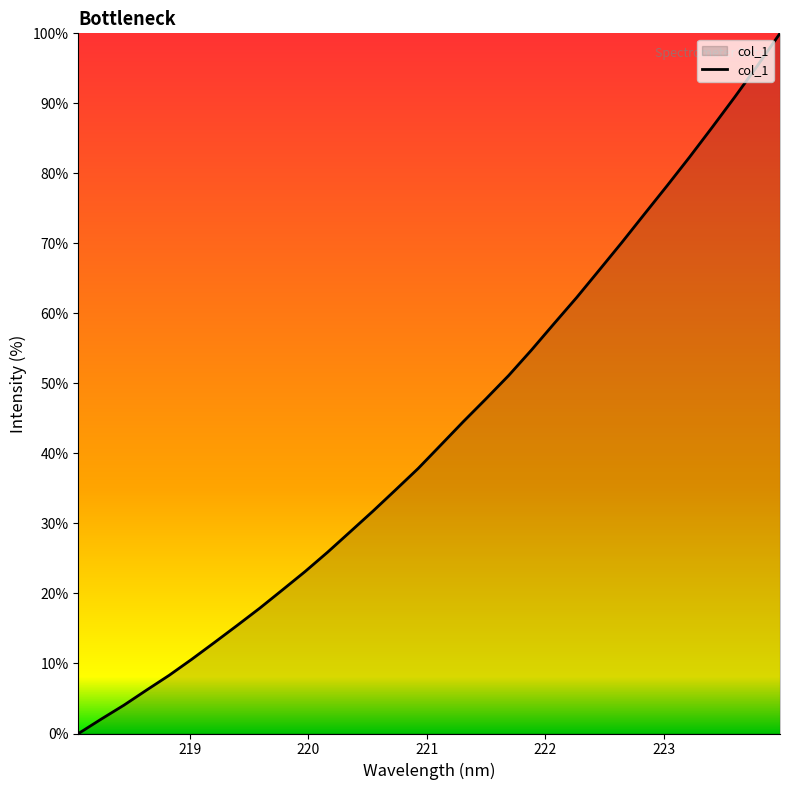

What is the difference between the maximum and minimum values?

100.0